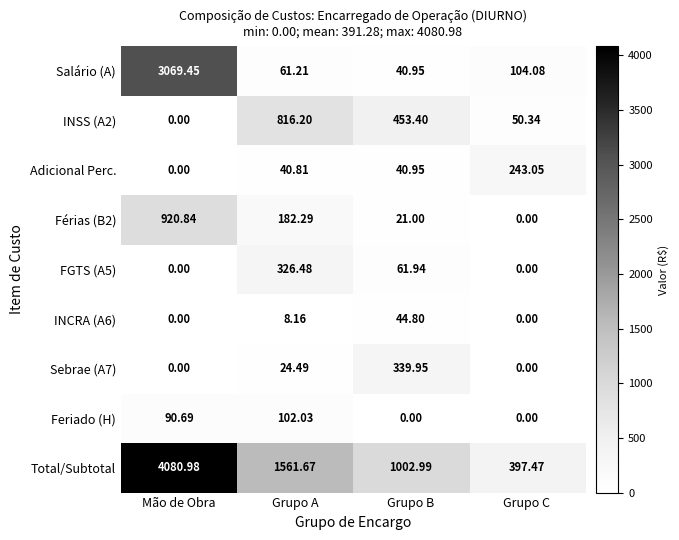

Which category has the highest value across all series?

Mão de Obra